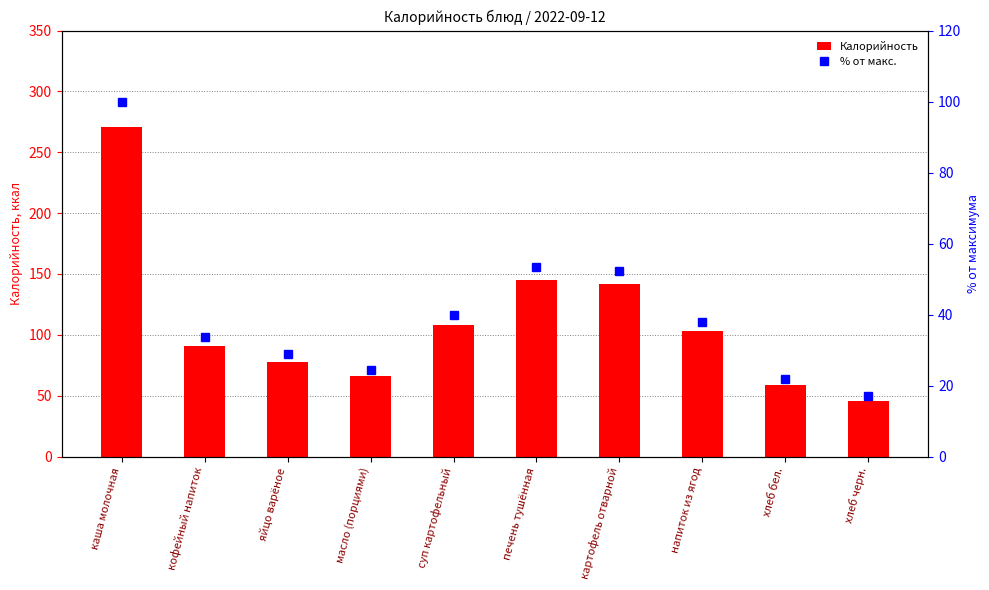

What is the total value across all series at хлеб черн.?

63.0